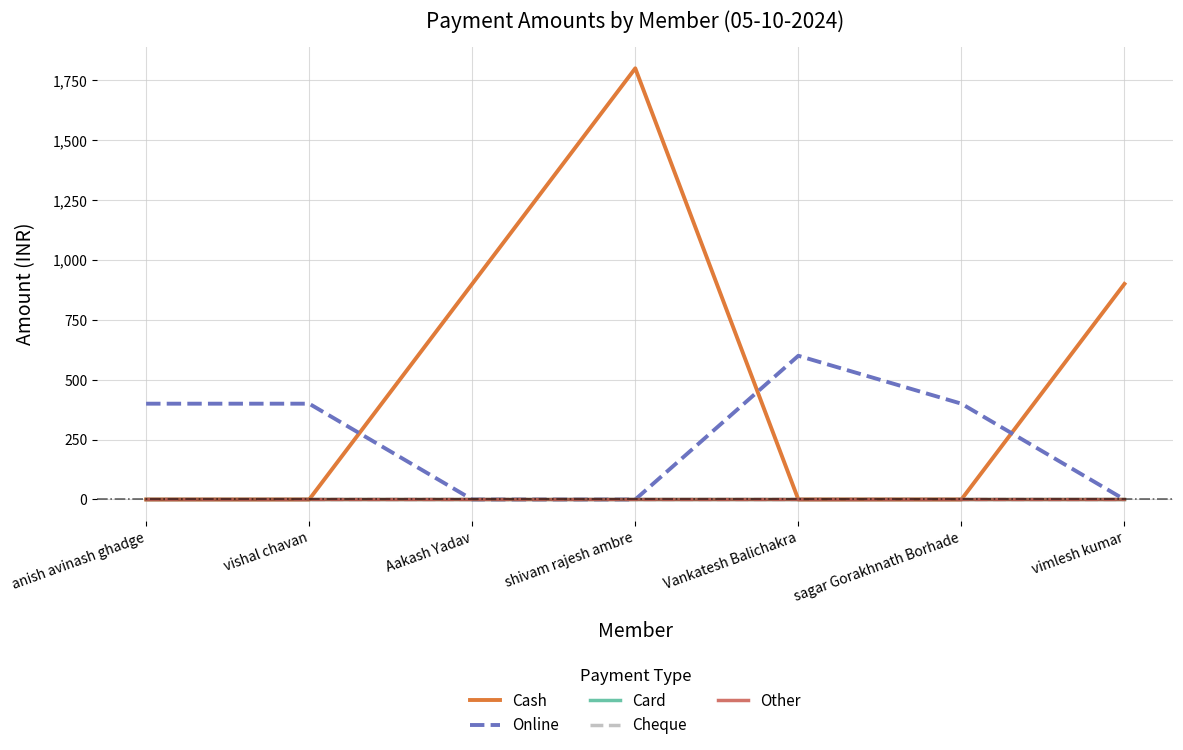

Does the chart have visible grid lines?

Yes